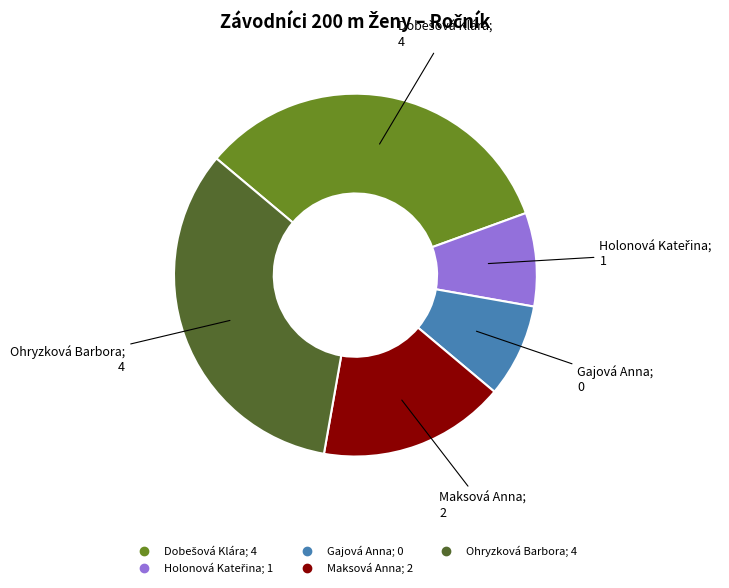

Combined, do Gajová Anna and Ohryzková Barbora account for over 50%?

No